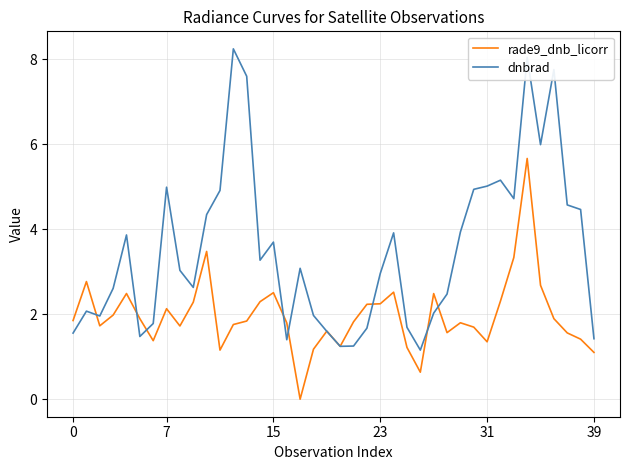

List the series in order of their peak value, lowest first.

rade9_dnb_licorr, dnbrad